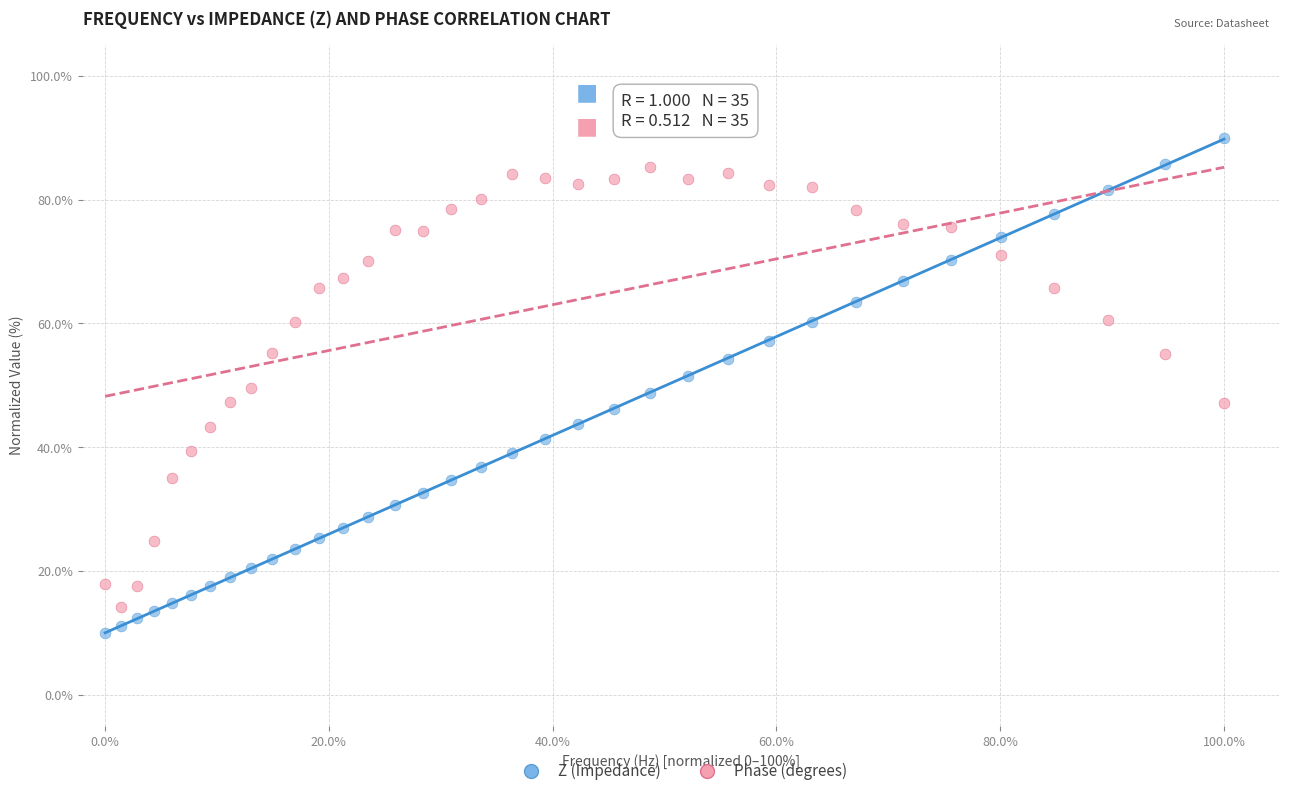

Which series reaches the maximum Y coordinate?

Z (Impedance)